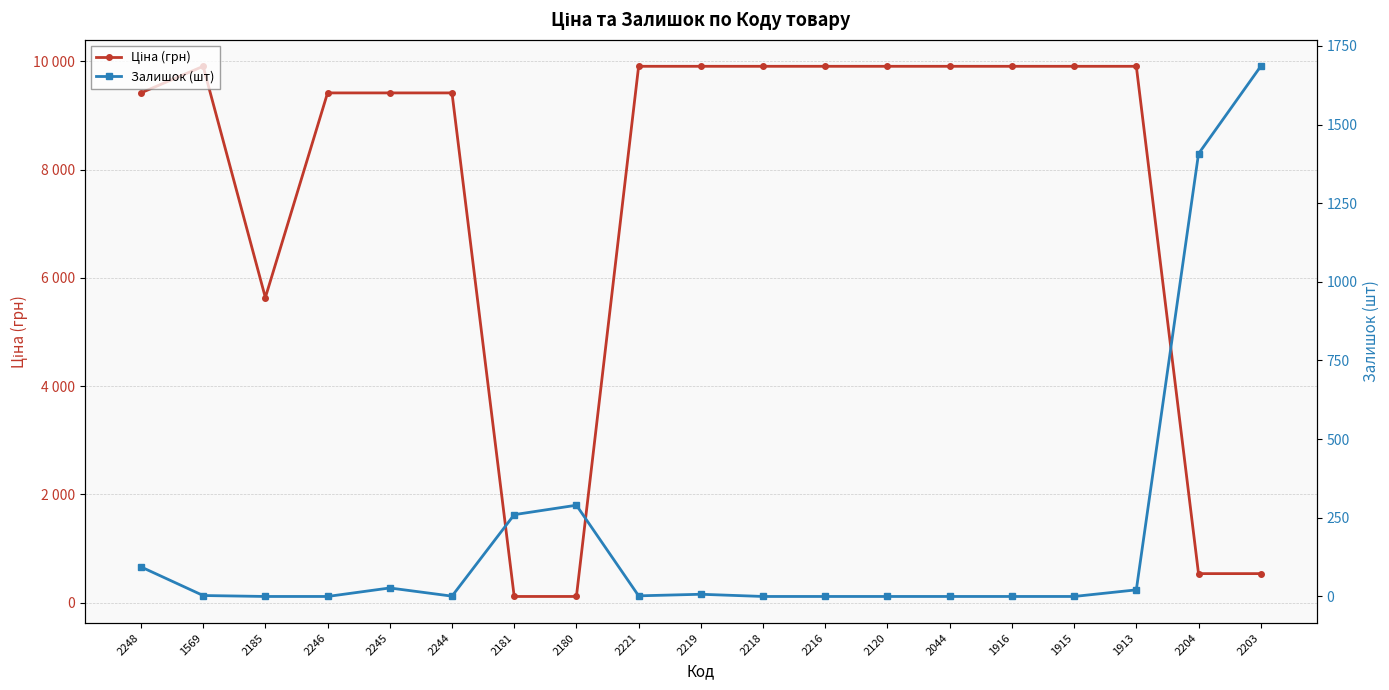

Reading left to right, transcribe all the data shown in this chart.

Ціна (грн): 9416.9	9908.5	5636.0	9416.9	9416.9	9416.9	113.3	113.3	9908.5	9908.5	9908.5	9908.5	9908.5	9908.5	9908.5	9908.5	9908.5	535.4	535.4
Залишок (шт): 94.0	3.0	0.0	0.0	27.0	1.0	260.0	290.0	2.0	7.0	0.0	0.0	0.0	0.0	0.0	0.0	21.0	1407.0	1685.0